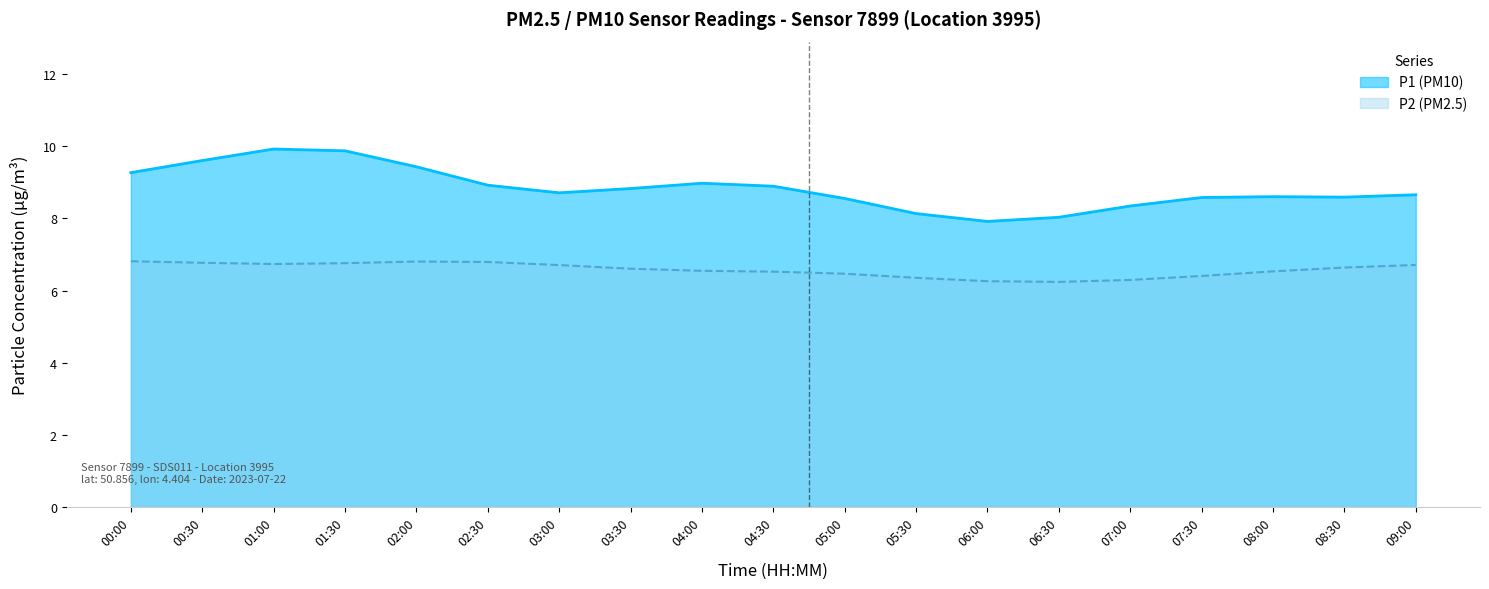

Does the chart display data point markers on the line(s)?

No